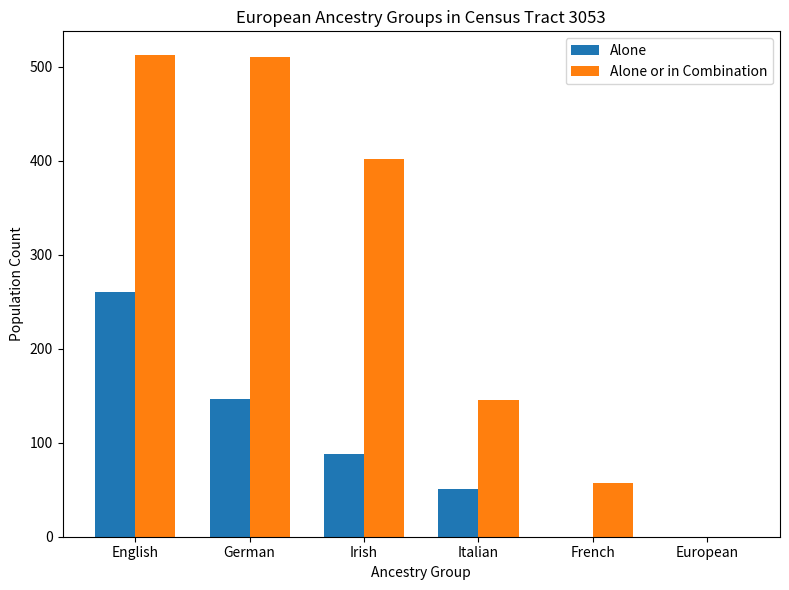

What is the sum of all Alone or in Combination values?

1626